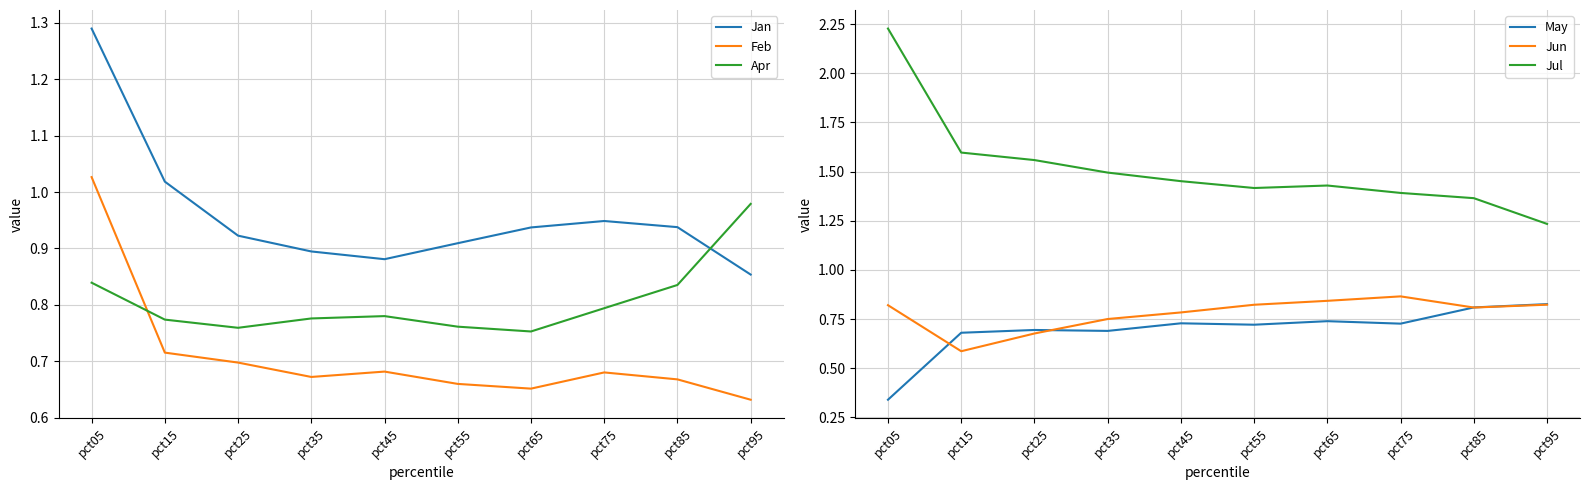

What is the difference between the maximum and second lowest values in the Apr series?

0.2